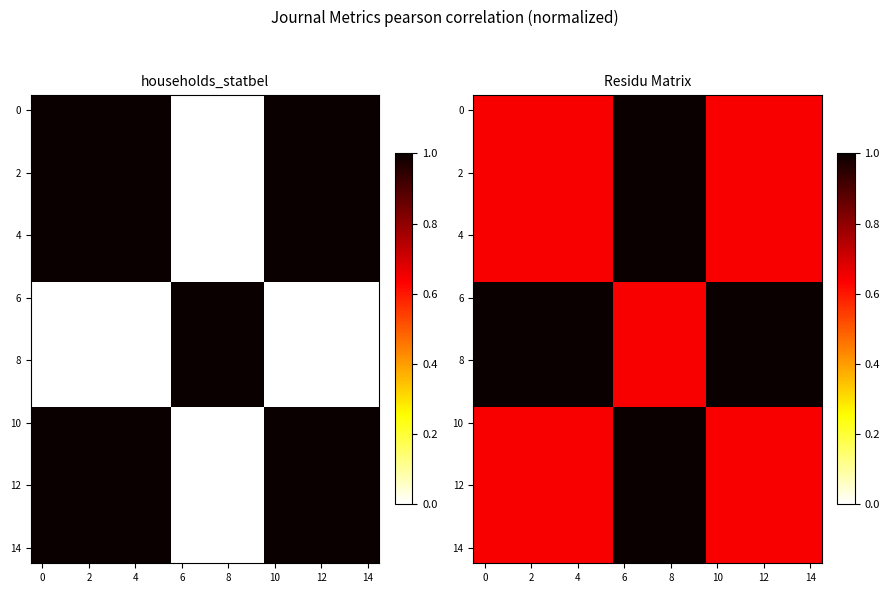

What is the greatest value displayed?

1.0